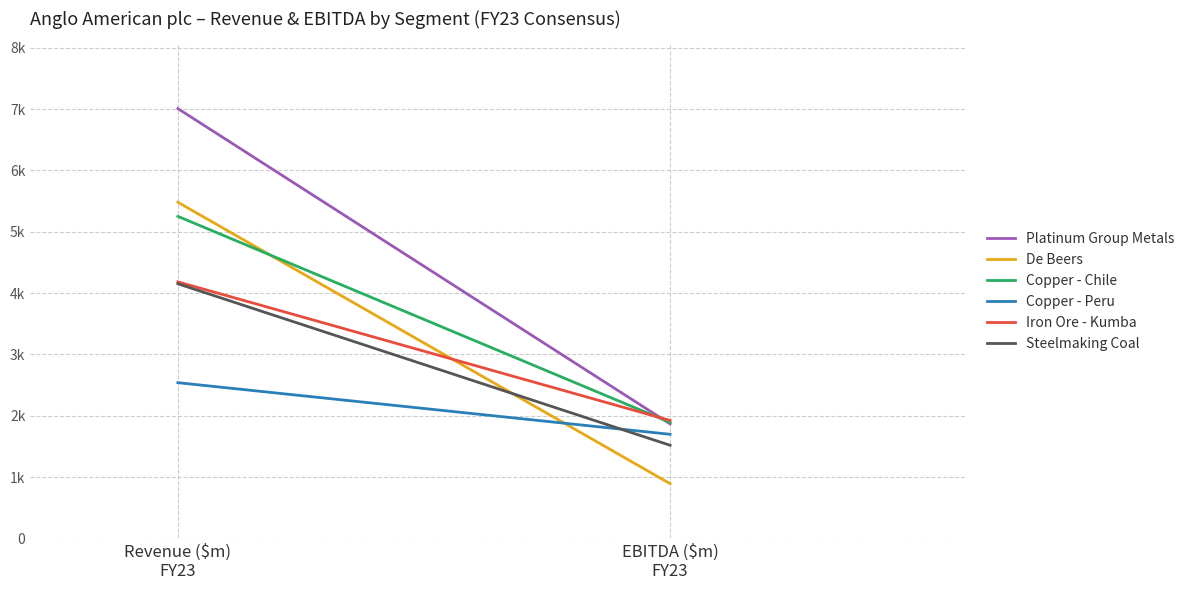

What position from the right is EBITDA ($m)
FY23?

1